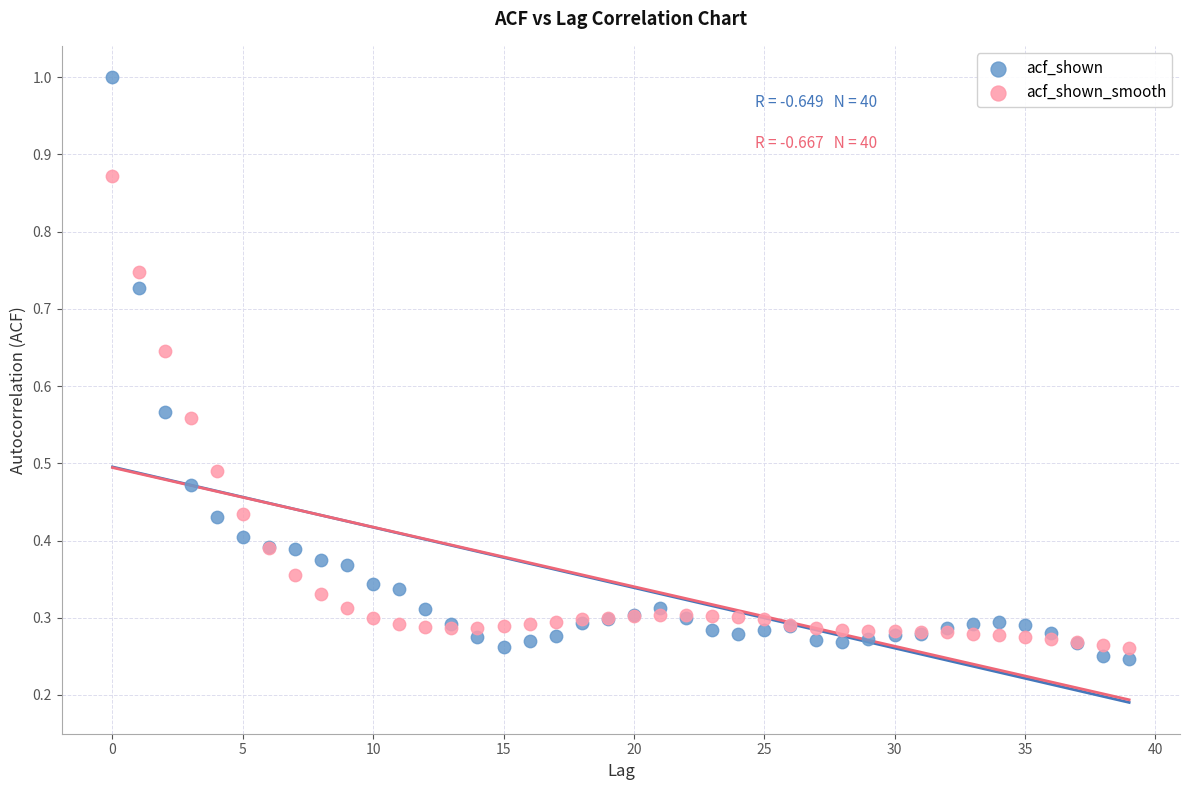

Which series contains the highest Y value?

acf_shown